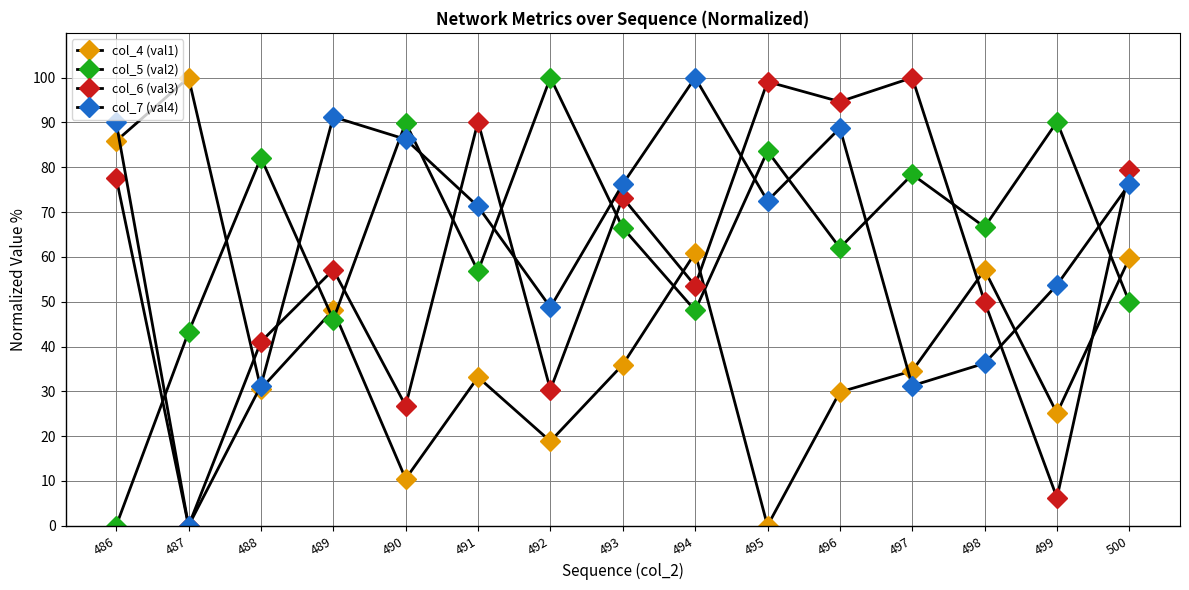

Rank the series at 500 from lowest to highest value.

col_5 (val2), col_4 (val1), col_7 (val4), col_6 (val3)